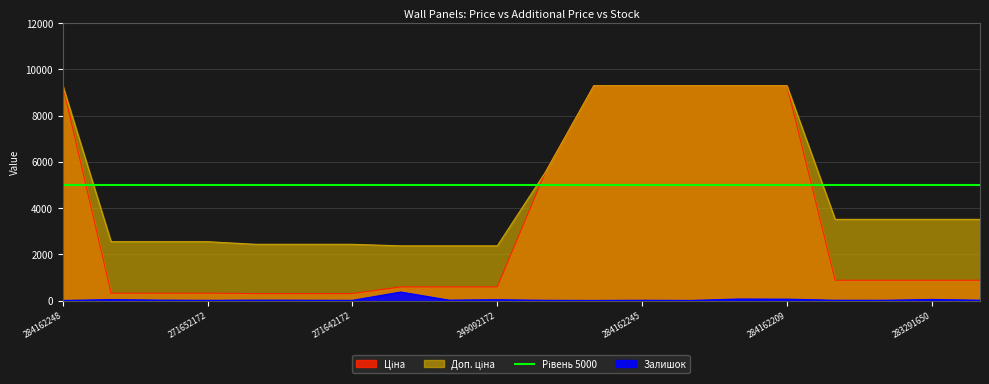

True or false: Доп. ціна has a value of 2366.5 at 249092174.

True